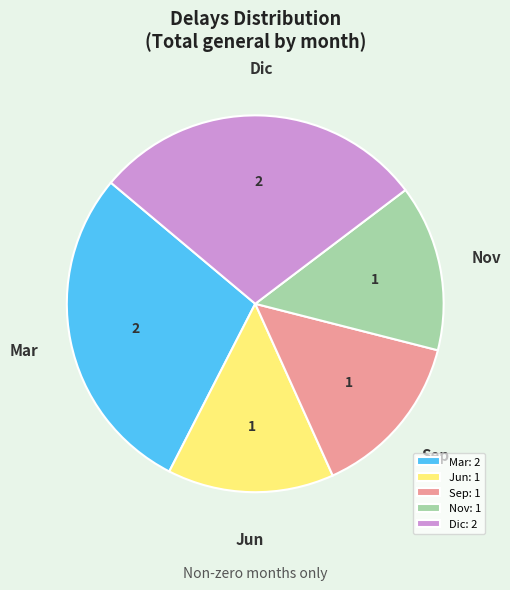

True or false: Sep accounts for 7% of the total.

False